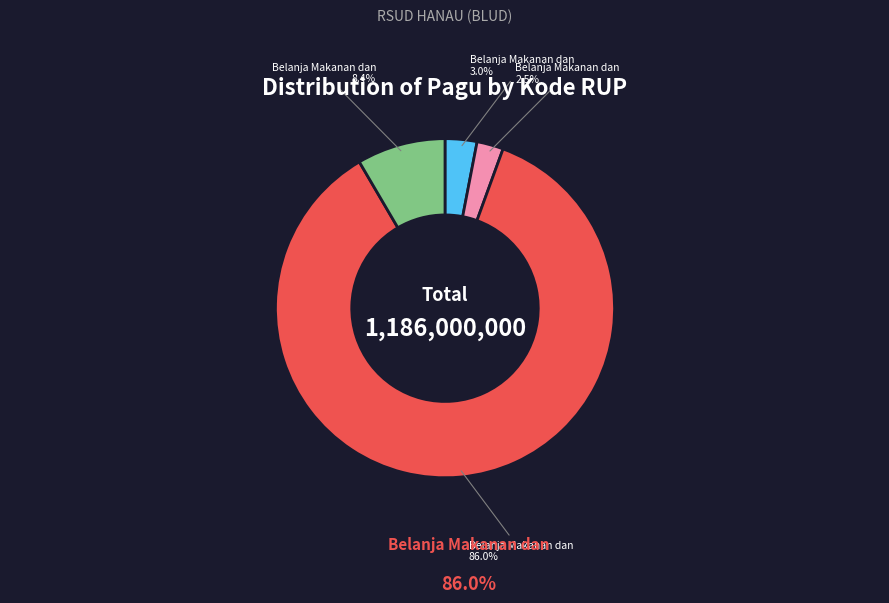

Is there a majority slice in this chart?

Yes